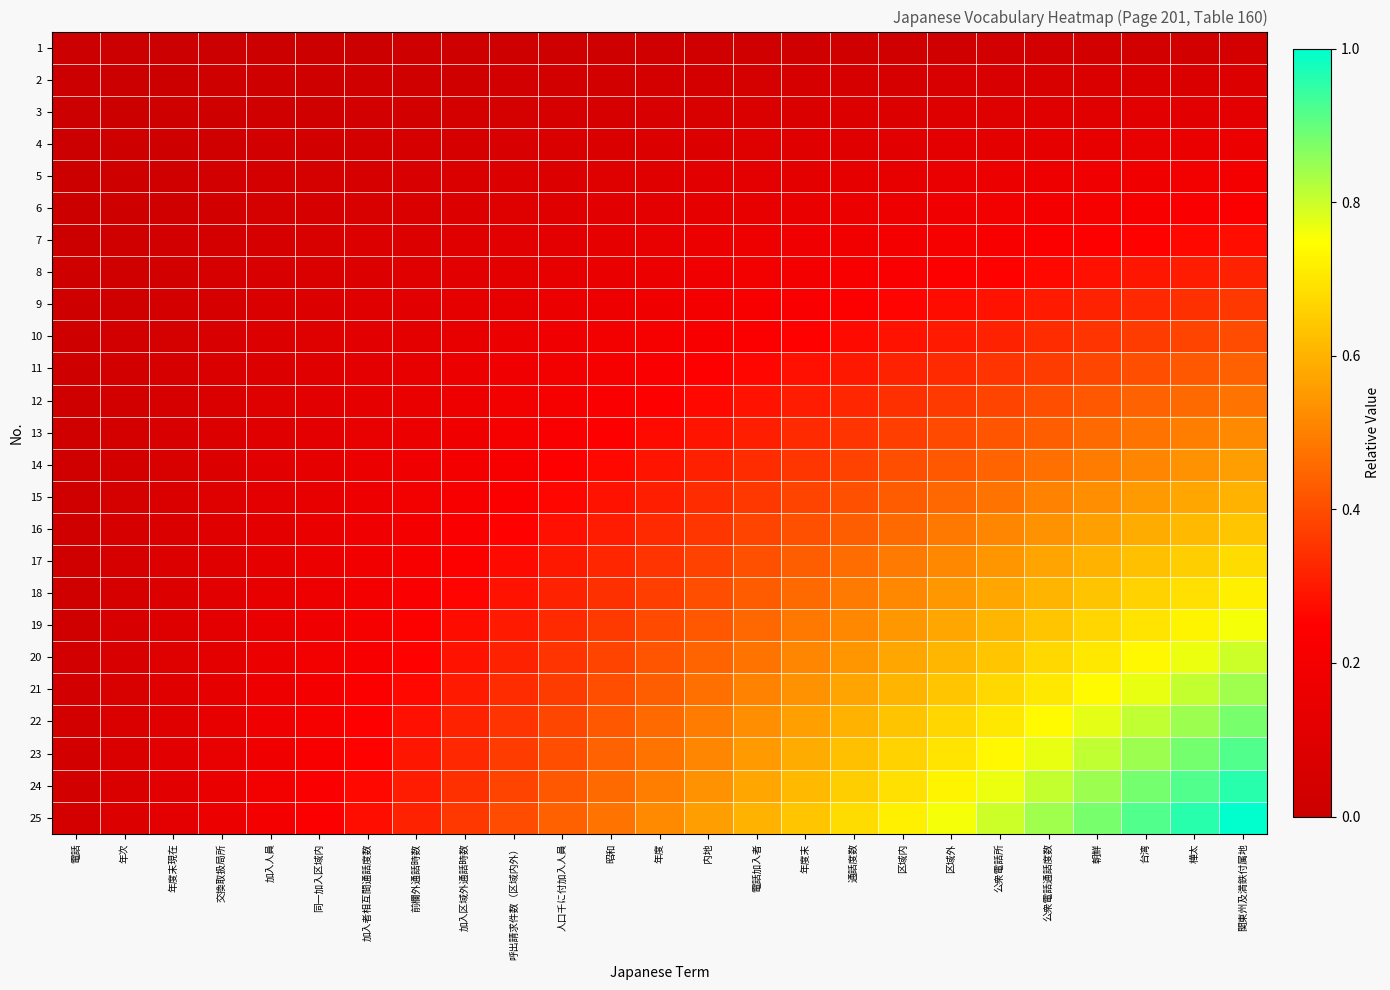

Reading left to right, extract all data points from this chart.

1: 電話=0.0	年次=0.0	年度末現在=0.0	交換取扱局所=0.0	加入人員=0.0	同一加入区域内=0.0	加入者相互間通話度数=0.0	前欄外通話時数=0.0	加入区域外通話時数=0.0	呼出請求件数（区域内外）=0.0	人口千に付加入人員=0.0	昭和=0.0	年度=0.0	内地=0.0	電話加入者=0.0	年度末=0.0	通話度数=0.0	区域内=0.0	区域外=0.0	公衆電話所=0.0	公衆電話通話度数=0.0	朝鮮=0.0	台湾=0.0	樺太=0.0	関東州及満鉄付属地=0.0
2: 電話=0.0	年次=0.0	年度末現在=0.0	交換取扱局所=0.0	加入人員=0.0	同一加入区域内=0.0	加入者相互間通話度数=0.0	前欄外通話時数=0.0	加入区域外通話時数=0.0	呼出請求件数（区域内外）=0.0	人口千に付加入人員=0.0	昭和=0.0	年度=0.0	内地=0.0	電話加入者=0.0	年度末=0.1	通話度数=0.1	区域内=0.1	区域外=0.1	公衆電話所=0.1	公衆電話通話度数=0.1	朝鮮=0.1	台湾=0.1	樺太=0.1	関東州及満鉄付属地=0.1
3: 電話=0.0	年次=0.0	年度末現在=0.0	交換取扱局所=0.0	加入人員=0.0	同一加入区域内=0.0	加入者相互間通話度数=0.0	前欄外通話時数=0.0	加入区域外通話時数=0.0	呼出請求件数（区域内外）=0.0	人口千に付加入人員=0.1	昭和=0.1	年度=0.1	内地=0.1	電話加入者=0.1	年度末=0.1	通話度数=0.1	区域内=0.1	区域外=0.1	公衆電話所=0.1	公衆電話通話度数=0.1	朝鮮=0.1	台湾=0.1	樺太=0.1	関東州及満鉄付属地=0.1
4: 電話=0.0	年次=0.0	年度末現在=0.0	交換取扱局所=0.0	加入人員=0.0	同一加入区域内=0.0	加入者相互間通話度数=0.0	前欄外通話時数=0.1	加入区域外通話時数=0.1	呼出請求件数（区域内外）=0.1	人口千に付加入人員=0.1	昭和=0.1	年度=0.1	内地=0.1	電話加入者=0.1	年度末=0.1	通話度数=0.1	区域内=0.1	区域外=0.1	公衆電話所=0.1	公衆電話通話度数=0.1	朝鮮=0.1	台湾=0.1	樺太=0.2	関東州及満鉄付属地=0.2
5: 電話=0.0	年次=0.0	年度末現在=0.0	交換取扱局所=0.0	加入人員=0.0	同一加入区域内=0.0	加入者相互間通話度数=0.1	前欄外通話時数=0.1	加入区域外通話時数=0.1	呼出請求件数（区域内外）=0.1	人口千に付加入人員=0.1	昭和=0.1	年度=0.1	内地=0.1	電話加入者=0.1	年度末=0.1	通話度数=0.1	区域内=0.1	区域外=0.2	公衆電話所=0.2	公衆電話通話度数=0.2	朝鮮=0.2	台湾=0.2	樺太=0.2	関東州及満鉄付属地=0.2
6: 電話=0.0	年次=0.0	年度末現在=0.0	交換取扱局所=0.0	加入人員=0.0	同一加入区域内=0.1	加入者相互間通話度数=0.1	前欄外通話時数=0.1	加入区域外通話時数=0.1	呼出請求件数（区域内外）=0.1	人口千に付加入人員=0.1	昭和=0.1	年度=0.1	内地=0.1	電話加入者=0.1	年度末=0.2	通話度数=0.2	区域内=0.2	区域外=0.2	公衆電話所=0.2	公衆電話通話度数=0.2	朝鮮=0.2	台湾=0.2	樺太=0.2	関東州及満鉄付属地=0.2
7: 電話=0.0	年次=0.0	年度末現在=0.0	交換取扱局所=0.0	加入人員=0.1	同一加入区域内=0.1	加入者相互間通話度数=0.1	前欄外通話時数=0.1	加入区域外通話時数=0.1	呼出請求件数（区域内外）=0.1	人口千に付加入人員=0.1	昭和=0.1	年度=0.1	内地=0.2	電話加入者=0.2	年度末=0.2	通話度数=0.2	区域内=0.2	区域外=0.2	公衆電話所=0.2	公衆電話通話度数=0.2	朝鮮=0.2	台湾=0.3	樺太=0.3	関東州及満鉄付属地=0.3
8: 電話=0.0	年次=0.0	年度末現在=0.0	交換取扱局所=0.1	加入人員=0.1	同一加入区域内=0.1	加入者相互間通話度数=0.1	前欄外通話時数=0.1	加入区域外通話時数=0.1	呼出請求件数（区域内外）=0.1	人口千に付加入人員=0.1	昭和=0.2	年度=0.2	内地=0.2	電話加入者=0.2	年度末=0.2	通話度数=0.2	区域内=0.2	区域外=0.2	公衆電話所=0.3	公衆電話通話度数=0.3	朝鮮=0.3	台湾=0.3	樺太=0.3	関東州及満鉄付属地=0.3
9: 電話=0.0	年次=0.0	年度末現在=0.0	交換取扱局所=0.1	加入人員=0.1	同一加入区域内=0.1	加入者相互間通話度数=0.1	前欄外通話時数=0.1	加入区域外通話時数=0.1	呼出請求件数（区域内外）=0.1	人口千に付加入人員=0.2	昭和=0.2	年度=0.2	内地=0.2	電話加入者=0.2	年度末=0.2	通話度数=0.2	区域内=0.3	区域外=0.3	公衆電話所=0.3	公衆電話通話度数=0.3	朝鮮=0.3	台湾=0.3	樺太=0.3	関東州及満鉄付属地=0.4
10: 電話=0.0	年次=0.0	年度末現在=0.0	交換取扱局所=0.1	加入人員=0.1	同一加入区域内=0.1	加入者相互間通話度数=0.1	前欄外通話時数=0.1	加入区域外通話時数=0.1	呼出請求件数（区域内外）=0.2	人口千に付加入人員=0.2	昭和=0.2	年度=0.2	内地=0.2	電話加入者=0.2	年度末=0.3	通話度数=0.3	区域内=0.3	区域外=0.3	公衆電話所=0.3	公衆電話通話度数=0.3	朝鮮=0.4	台湾=0.4	樺太=0.4	関東州及満鉄付属地=0.4
11: 電話=0.0	年次=0.0	年度末現在=0.1	交換取扱局所=0.1	加入人員=0.1	同一加入区域内=0.1	加入者相互間通話度数=0.1	前欄外通話時数=0.1	加入区域外通話時数=0.2	呼出請求件数（区域内外）=0.2	人口千に付加入人員=0.2	昭和=0.2	年度=0.2	内地=0.2	電話加入者=0.3	年度末=0.3	通話度数=0.3	区域内=0.3	区域外=0.3	公衆電話所=0.4	公衆電話通話度数=0.4	朝鮮=0.4	台湾=0.4	樺太=0.4	関東州及満鉄付属地=0.4
12: 電話=0.0	年次=0.0	年度末現在=0.1	交換取扱局所=0.1	加入人員=0.1	同一加入区域内=0.1	加入者相互間通話度数=0.1	前欄外通話時数=0.2	加入区域外通話時数=0.2	呼出請求件数（区域内外）=0.2	人口千に付加入人員=0.2	昭和=0.2	年度=0.2	内地=0.3	電話加入者=0.3	年度末=0.3	通話度数=0.3	区域内=0.3	区域外=0.4	公衆電話所=0.4	公衆電話通話度数=0.4	朝鮮=0.4	台湾=0.4	樺太=0.5	関東州及満鉄付属地=0.5
13: 電話=0.0	年次=0.0	年度末現在=0.1	交換取扱局所=0.1	加入人員=0.1	同一加入区域内=0.1	加入者相互間通話度数=0.1	前欄外通話時数=0.2	加入区域外通話時数=0.2	呼出請求件数（区域内外）=0.2	人口千に付加入人員=0.2	昭和=0.2	年度=0.3	内地=0.3	電話加入者=0.3	年度末=0.3	通話度数=0.4	区域内=0.4	区域外=0.4	公衆電話所=0.4	公衆電話通話度数=0.4	朝鮮=0.5	台湾=0.5	樺太=0.5	関東州及満鉄付属地=0.5
14: 電話=0.0	年次=0.0	年度末現在=0.1	交換取扱局所=0.1	加入人員=0.1	同一加入区域内=0.1	加入者相互間通話度数=0.2	前欄外通話時数=0.2	加入区域外通話時数=0.2	呼出請求件数（区域内外）=0.2	人口千に付加入人員=0.2	昭和=0.3	年度=0.3	内地=0.3	電話加入者=0.3	年度末=0.4	通話度数=0.4	区域内=0.4	区域外=0.4	公衆電話所=0.4	公衆電話通話度数=0.5	朝鮮=0.5	台湾=0.5	樺太=0.5	関東州及満鉄付属地=0.6
15: 電話=0.0	年次=0.0	年度末現在=0.1	交換取扱局所=0.1	加入人員=0.1	同一加入区域内=0.1	加入者相互間通話度数=0.2	前欄外通話時数=0.2	加入区域外通話時数=0.2	呼出請求件数（区域内外）=0.2	人口千に付加入人員=0.3	昭和=0.3	年度=0.3	内地=0.3	電話加入者=0.4	年度末=0.4	通話度数=0.4	区域内=0.4	区域外=0.5	公衆電話所=0.5	公衆電話通話度数=0.5	朝鮮=0.5	台湾=0.6	樺太=0.6	関東州及満鉄付属地=0.6
16: 電話=0.0	年次=0.1	年度末現在=0.1	交換取扱局所=0.1	加入人員=0.1	同一加入区域内=0.2	加入者相互間通話度数=0.2	前欄外通話時数=0.2	加入区域外通話時数=0.2	呼出請求件数（区域内外）=0.3	人口千に付加入人員=0.3	昭和=0.3	年度=0.3	内地=0.4	電話加入者=0.4	年度末=0.4	通話度数=0.4	区域内=0.5	区域外=0.5	公衆電話所=0.5	公衆電話通話度数=0.5	朝鮮=0.6	台湾=0.6	樺太=0.6	関東州及満鉄付属地=0.6
17: 電話=0.0	年次=0.1	年度末現在=0.1	交換取扱局所=0.1	加入人員=0.1	同一加入区域内=0.2	加入者相互間通話度数=0.2	前欄外通話時数=0.2	加入区域外通話時数=0.2	呼出請求件数（区域内外）=0.3	人口千に付加入人員=0.3	昭和=0.3	年度=0.4	内地=0.4	電話加入者=0.4	年度末=0.4	通話度数=0.5	区域内=0.5	区域外=0.5	公衆電話所=0.5	公衆電話通話度数=0.6	朝鮮=0.6	台湾=0.6	樺太=0.7	関東州及満鉄付属地=0.7
18: 電話=0.0	年次=0.1	年度末現在=0.1	交換取扱局所=0.1	加入人員=0.1	同一加入区域内=0.2	加入者相互間通話度数=0.2	前欄外通話時数=0.2	加入区域外通話時数=0.3	呼出請求件数（区域内外）=0.3	人口千に付加入人員=0.3	昭和=0.3	年度=0.4	内地=0.4	電話加入者=0.4	年度末=0.5	通話度数=0.5	区域内=0.5	区域外=0.5	公衆電話所=0.6	公衆電話通話度数=0.6	朝鮮=0.6	台湾=0.7	樺太=0.7	関東州及満鉄付属地=0.7
19: 電話=0.0	年次=0.1	年度末現在=0.1	交換取扱局所=0.1	加入人員=0.2	同一加入区域内=0.2	加入者相互間通話度数=0.2	前欄外通話時数=0.2	加入区域外通話時数=0.3	呼出請求件数（区域内外）=0.3	人口千に付加入人員=0.3	昭和=0.4	年度=0.4	内地=0.4	電話加入者=0.5	年度末=0.5	通話度数=0.5	区域内=0.5	区域外=0.6	公衆電話所=0.6	公衆電話通話度数=0.6	朝鮮=0.7	台湾=0.7	樺太=0.7	関東州及満鉄付属地=0.8
20: 電話=0.0	年次=0.1	年度末現在=0.1	交換取扱局所=0.1	加入人員=0.2	同一加入区域内=0.2	加入者相互間通話度数=0.2	前欄外通話時数=0.3	加入区域外通話時数=0.3	呼出請求件数（区域内外）=0.3	人口千に付加入人員=0.4	昭和=0.4	年度=0.4	内地=0.4	電話加入者=0.5	年度末=0.5	通話度数=0.5	区域内=0.6	区域外=0.6	公衆電話所=0.6	公衆電話通話度数=0.7	朝鮮=0.7	台湾=0.7	樺太=0.8	関東州及満鉄付属地=0.8
21: 電話=0.0	年次=0.1	年度末現在=0.1	交換取扱局所=0.1	加入人員=0.2	同一加入区域内=0.2	加入者相互間通話度数=0.2	前欄外通話時数=0.3	加入区域外通話時数=0.3	呼出請求件数（区域内外）=0.3	人口千に付加入人員=0.4	昭和=0.4	年度=0.4	内地=0.5	電話加入者=0.5	年度末=0.5	通話度数=0.6	区域内=0.6	区域外=0.6	公衆電話所=0.7	公衆電話通話度数=0.7	朝鮮=0.7	台湾=0.8	樺太=0.8	関東州及満鉄付属地=0.8
22: 電話=0.0	年次=0.1	年度末現在=0.1	交換取扱局所=0.1	加入人員=0.2	同一加入区域内=0.2	加入者相互間通話度数=0.2	前欄外通話時数=0.3	加入区域外通話時数=0.3	呼出請求件数（区域内外）=0.4	人口千に付加入人員=0.4	昭和=0.4	年度=0.5	内地=0.5	電話加入者=0.5	年度末=0.6	通話度数=0.6	区域内=0.6	区域外=0.7	公衆電話所=0.7	公衆電話通話度数=0.7	朝鮮=0.8	台湾=0.8	樺太=0.8	関東州及満鉄付属地=0.9
23: 電話=0.0	年次=0.1	年度末現在=0.1	交換取扱局所=0.1	加入人員=0.2	同一加入区域内=0.2	加入者相互間通話度数=0.3	前欄外通話時数=0.3	加入区域外通話時数=0.3	呼出請求件数（区域内外）=0.4	人口千に付加入人員=0.4	昭和=0.4	年度=0.5	内地=0.5	電話加入者=0.6	年度末=0.6	通話度数=0.6	区域内=0.7	区域外=0.7	公衆電話所=0.7	公衆電話通話度数=0.8	朝鮮=0.8	台湾=0.8	樺太=0.9	関東州及満鉄付属地=0.9
24: 電話=0.0	年次=0.1	年度末現在=0.1	交換取扱局所=0.2	加入人員=0.2	同一加入区域内=0.2	加入者相互間通話度数=0.3	前欄外通話時数=0.3	加入区域外通話時数=0.3	呼出請求件数（区域内外）=0.4	人口千に付加入人員=0.4	昭和=0.5	年度=0.5	内地=0.5	電話加入者=0.6	年度末=0.6	通話度数=0.7	区域内=0.7	区域外=0.7	公衆電話所=0.8	公衆電話通話度数=0.8	朝鮮=0.8	台湾=0.9	樺太=0.9	関東州及満鉄付属地=1.0
25: 電話=0.0	年次=0.1	年度末現在=0.1	交換取扱局所=0.2	加入人員=0.2	同一加入区域内=0.2	加入者相互間通話度数=0.3	前欄外通話時数=0.3	加入区域外通話時数=0.4	呼出請求件数（区域内外）=0.4	人口千に付加入人員=0.4	昭和=0.5	年度=0.5	内地=0.6	電話加入者=0.6	年度末=0.6	通話度数=0.7	区域内=0.7	区域外=0.8	公衆電話所=0.8	公衆電話通話度数=0.8	朝鮮=0.9	台湾=0.9	樺太=1.0	関東州及満鉄付属地=1.0